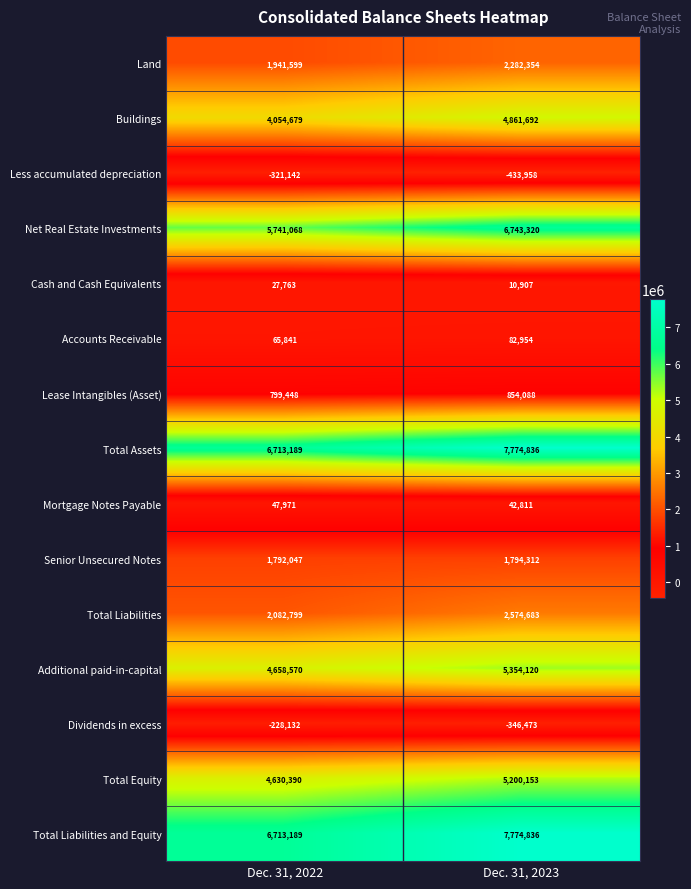

Read the Accounts Receivable value at Dec. 31, 2022, to the nearest 100.

65800